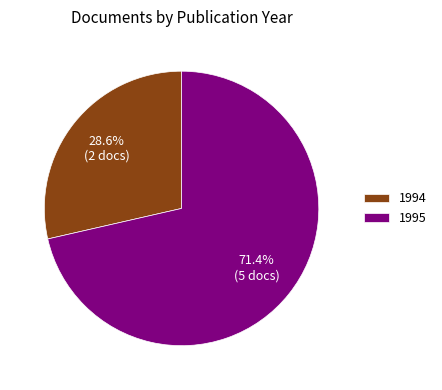

Rank the categories by value from lowest to highest.

1994, 1995